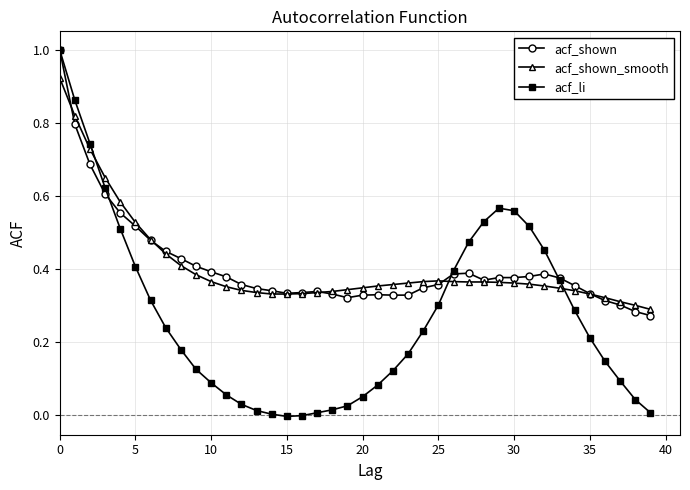

True or false: acf_shown has more than 2 interior local peaks.

True